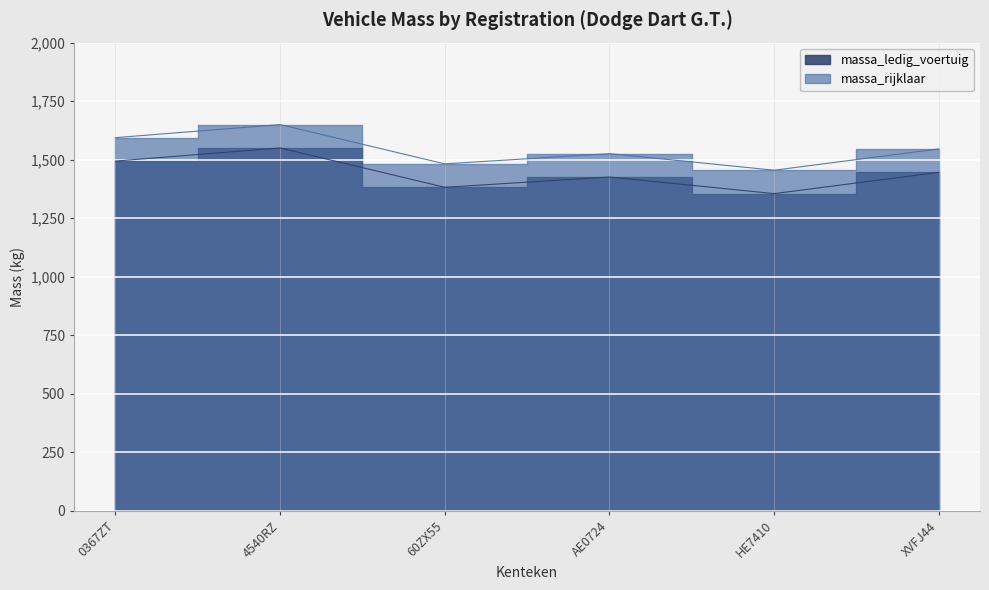

List the series in order of their peak value, highest first.

massa_rijklaar, massa_ledig_voertuig